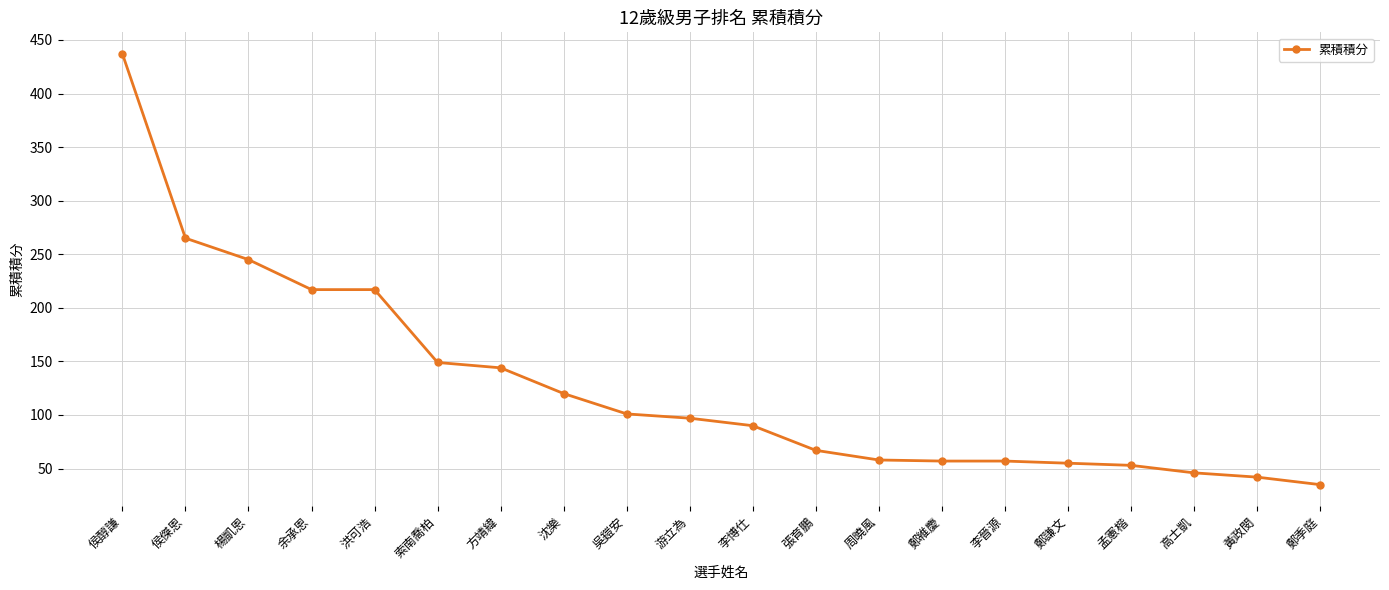

What is the minimum value shown in the chart?

35